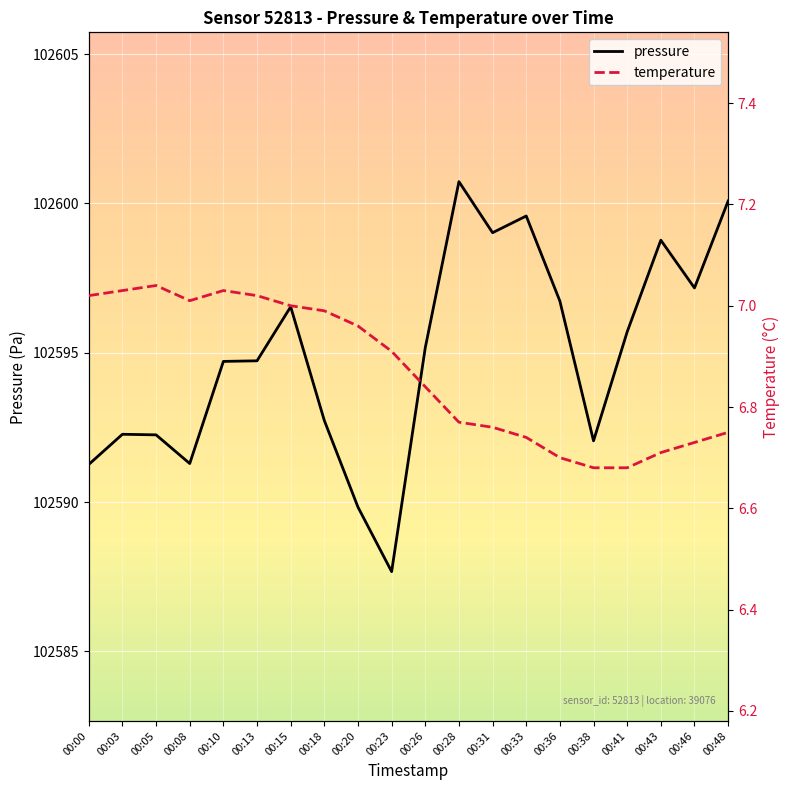

Between 00:00 and 00:46, which series saw the biggest shift?

pressure